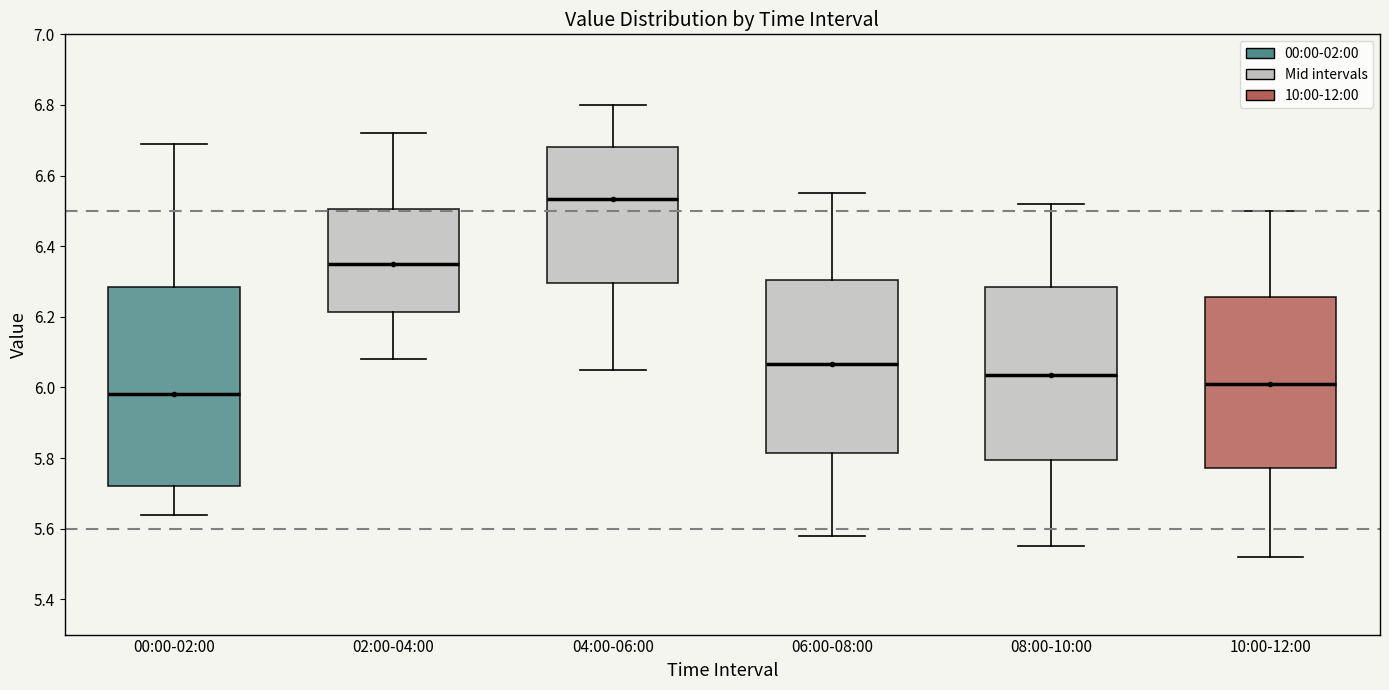

Reading left to right, read every box against the y-axis: the position of its median line, the range the box covers, and the ends of its whiskers. The values are not printed on the chart, so give them approximately, as read against the axis.

00:00-02:00: median 5.98, box 5.72 to 6.28, whiskers 5.64 to 6.70
02:00-04:00: median 6.36, box 6.22 to 6.50, whiskers 6.08 to 6.72
04:00-06:00: median 6.54, box 6.30 to 6.68, whiskers 6.06 to 6.80
06:00-08:00: median 6.06, box 5.82 to 6.30, whiskers 5.58 to 6.56
08:00-10:00: median 6.04, box 5.80 to 6.28, whiskers 5.56 to 6.52
10:00-12:00: median 6.02, box 5.78 to 6.26, whiskers 5.52 to 6.50